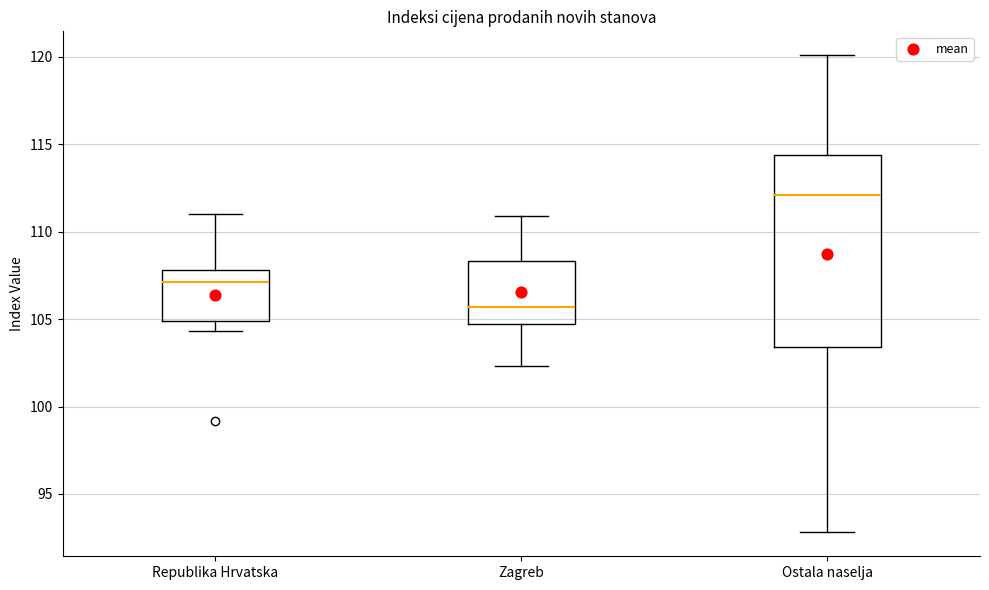

Which box has the highest median line?

Ostala naselja